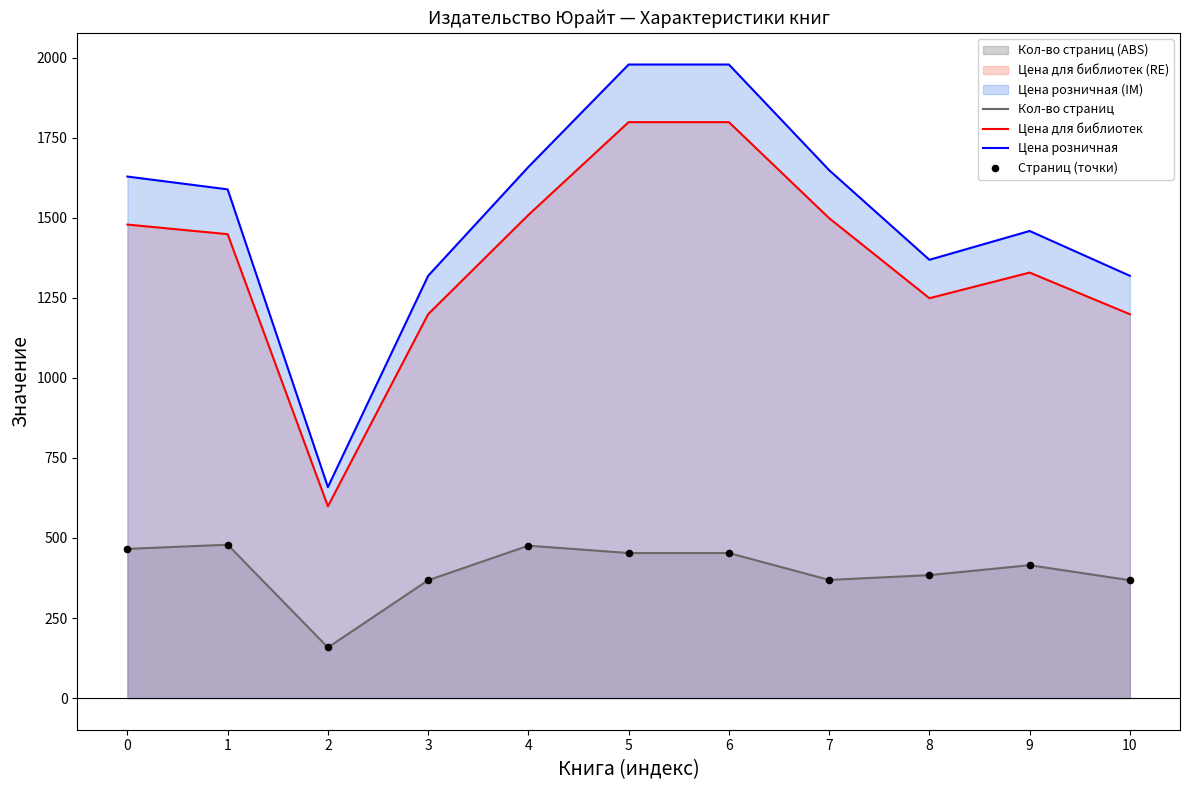

What are all the series names shown in the legend?

Кол-во страниц, Цена для библиотек, Цена розничная, Страниц (точки)